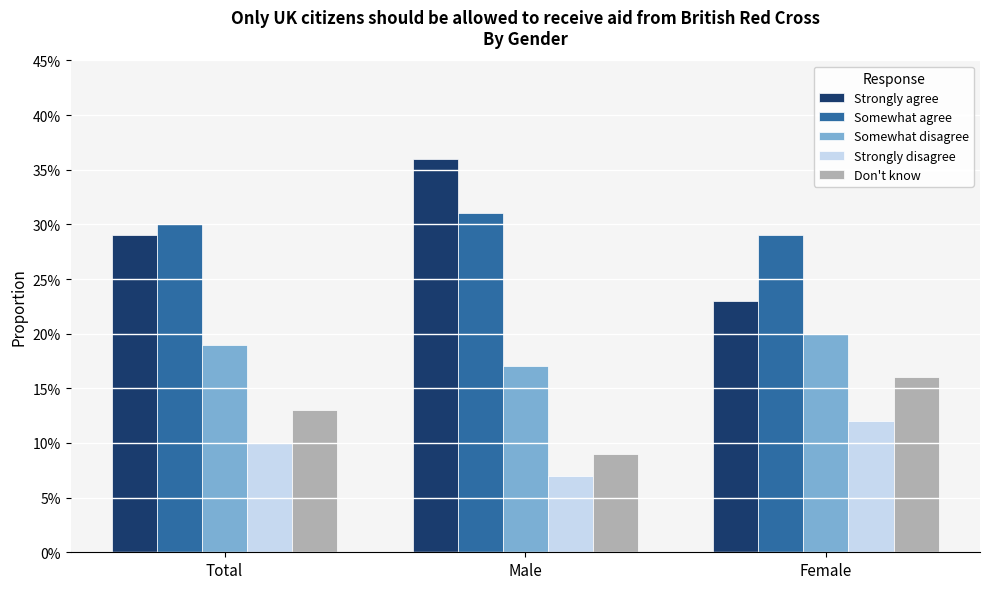

Is it true that Strongly agree equals 0.1 at Total?

False